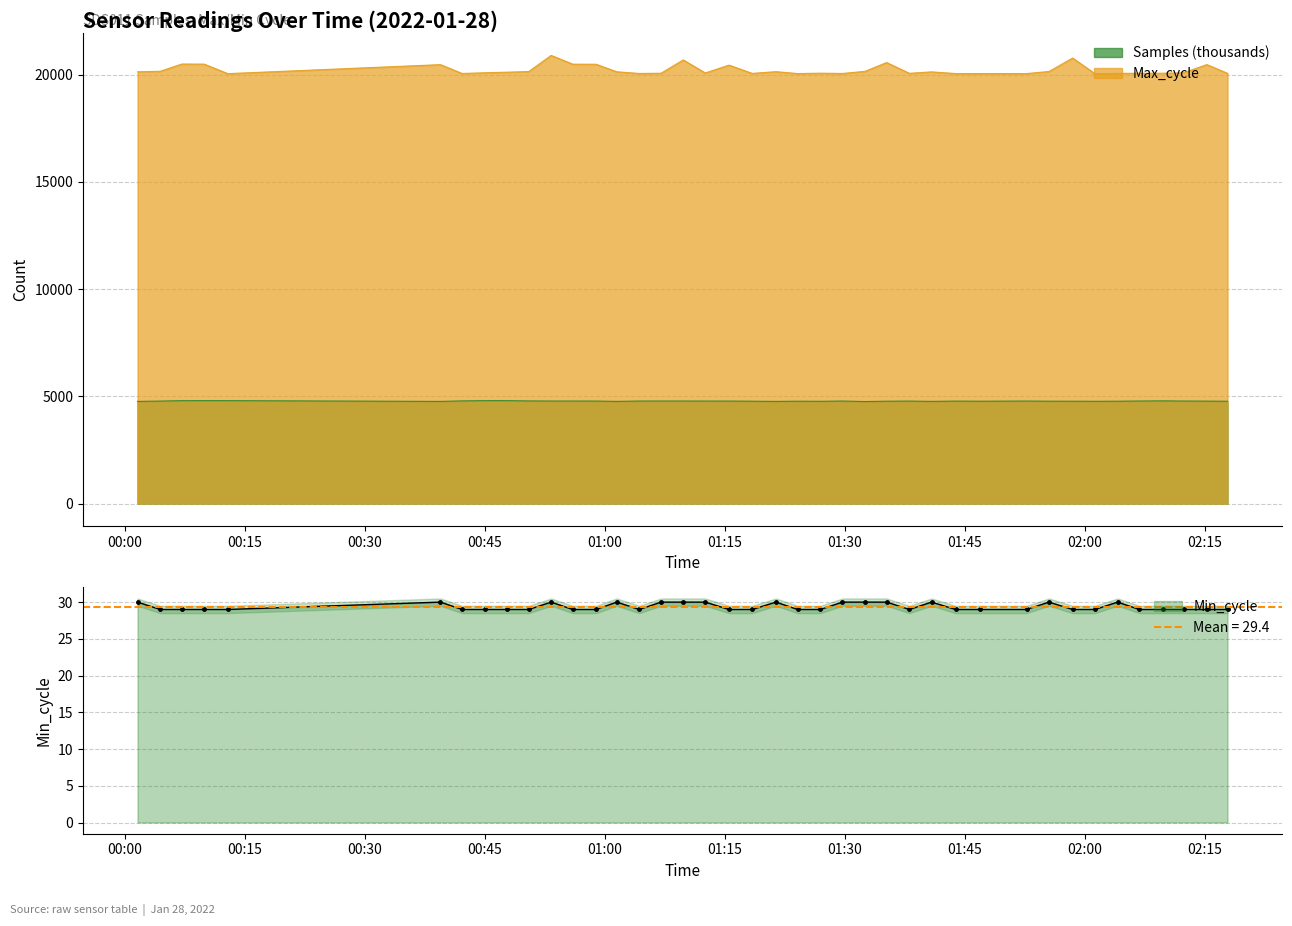

Where does the Samples series first go above 4779?

2022/01/28 00:07:09